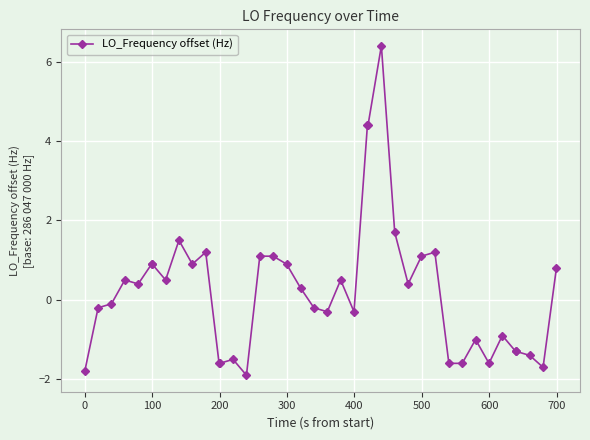

What is the sum of all values?

9.2